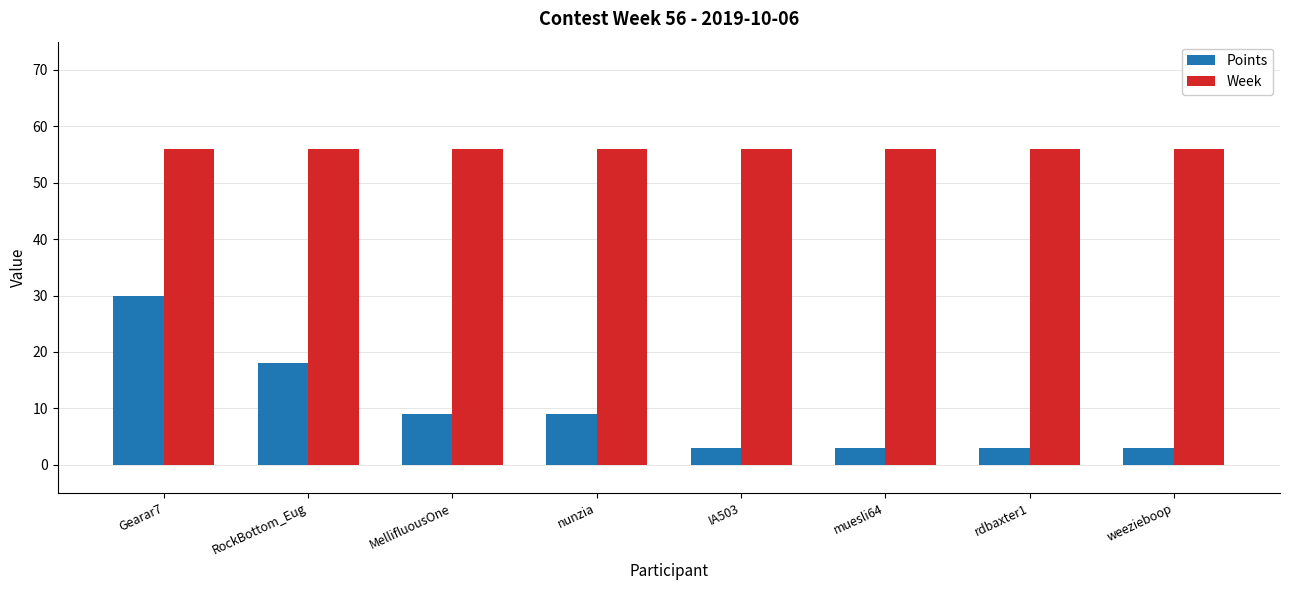

Reading right to left, transcribe all the data shown in this chart.

Points: weezieboop=3	rdbaxter1=3	muesli64=3	IA503=3	nunzia=9	MellifluousOne=9	RockBottom_Eug=18	Gearar7=30
Week: weezieboop=56	rdbaxter1=56	muesli64=56	IA503=56	nunzia=56	MellifluousOne=56	RockBottom_Eug=56	Gearar7=56